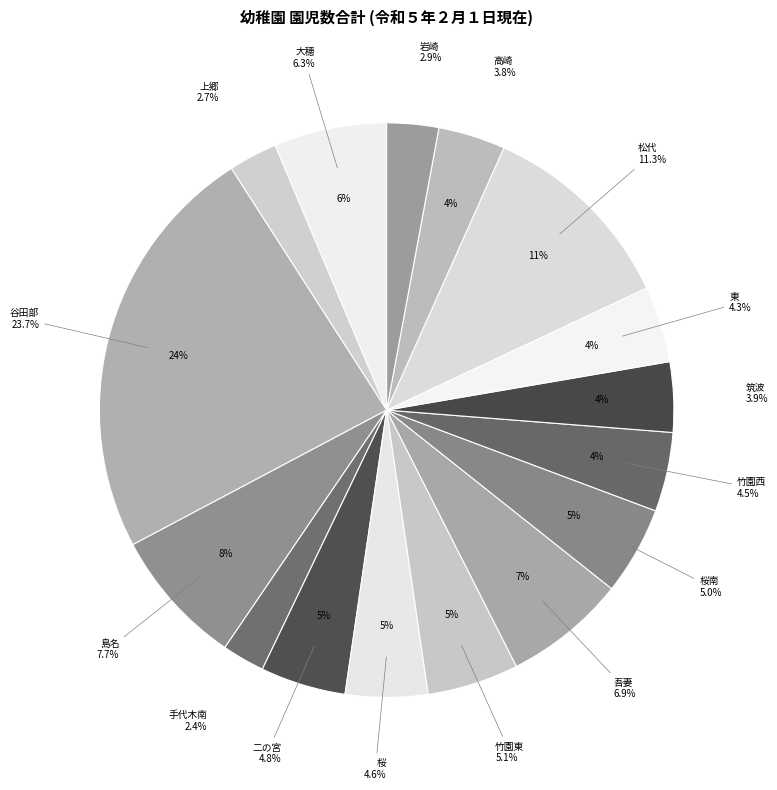

Between 手代木南 and 島名, which is larger?

島名